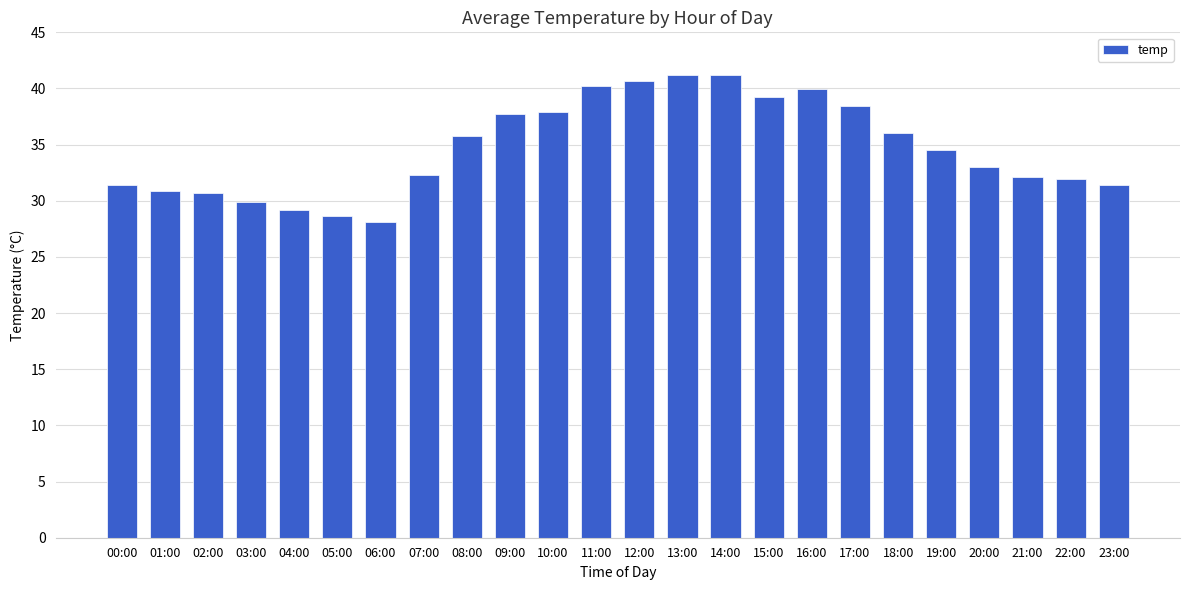

What is the change in value from 00:00 to 15:00?

+7.8